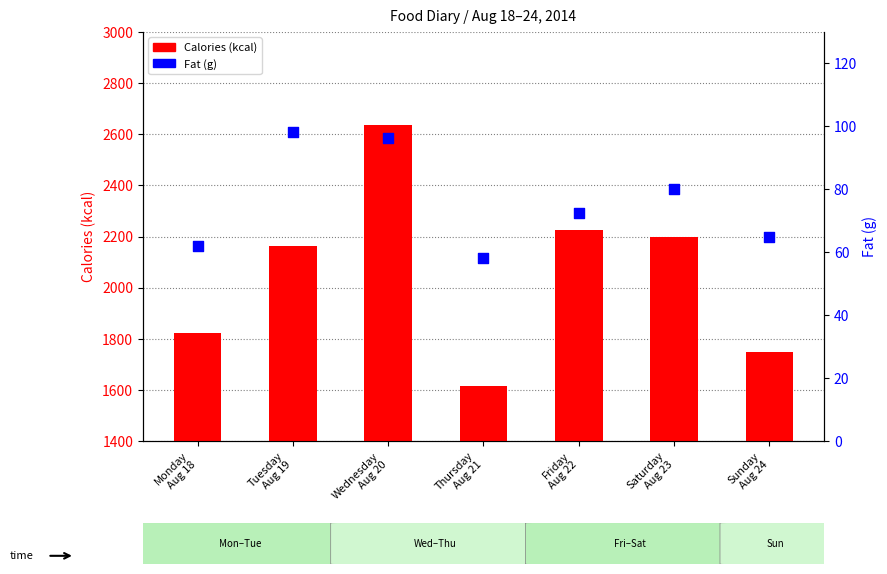

Is the value of Calories (kcal) at Thursday
Aug 21 greater than the value of Fat (g) at Tuesday
Aug 19?

Yes